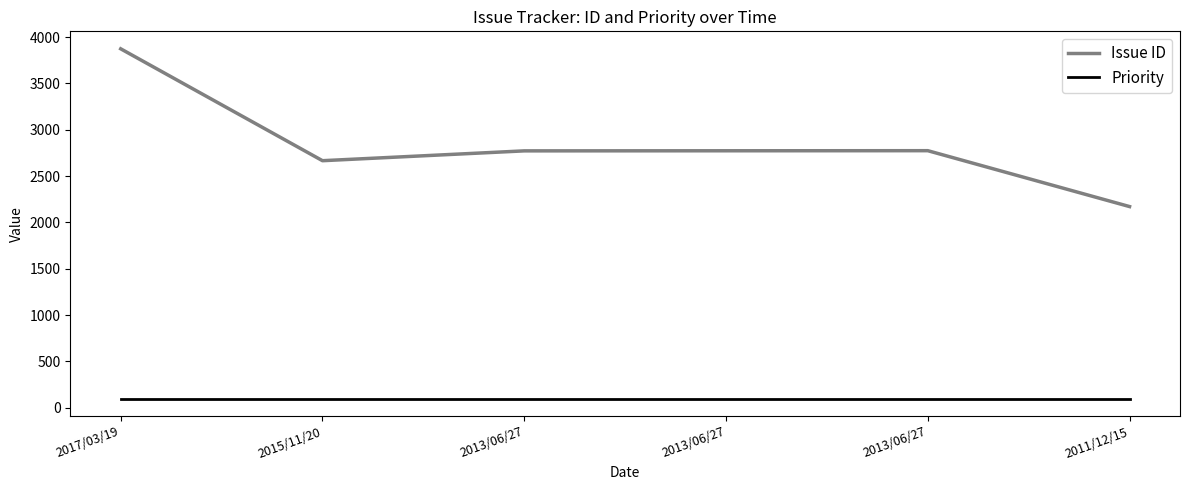

Is this an area chart (filled region under the line)?

No